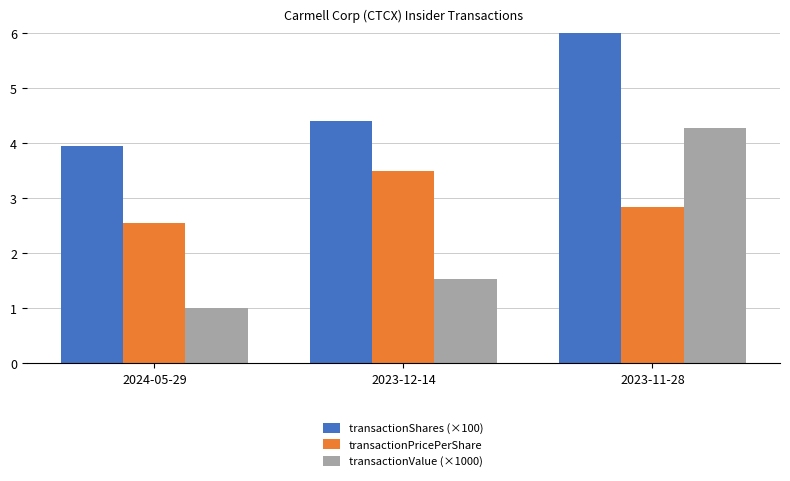

What is the difference between the transactionValue (×1000) values at 2023-12-14 and 2023-11-28?

2.7